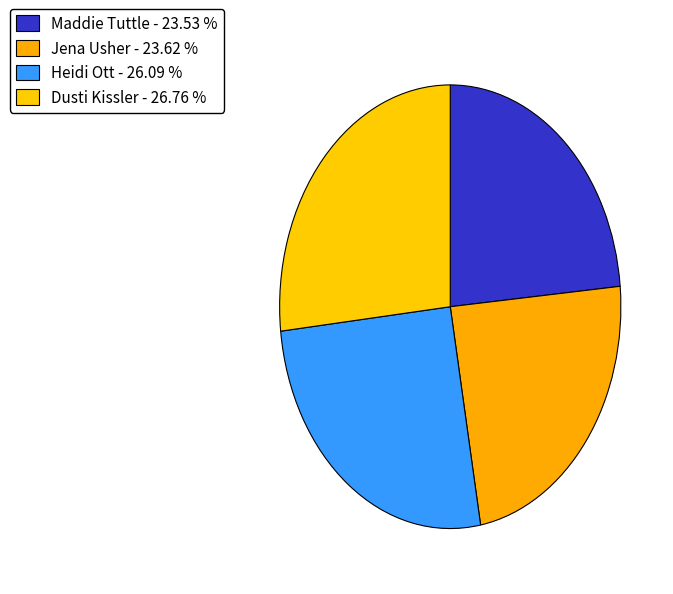

Which slice is the smallest?

Maddie Tuttle